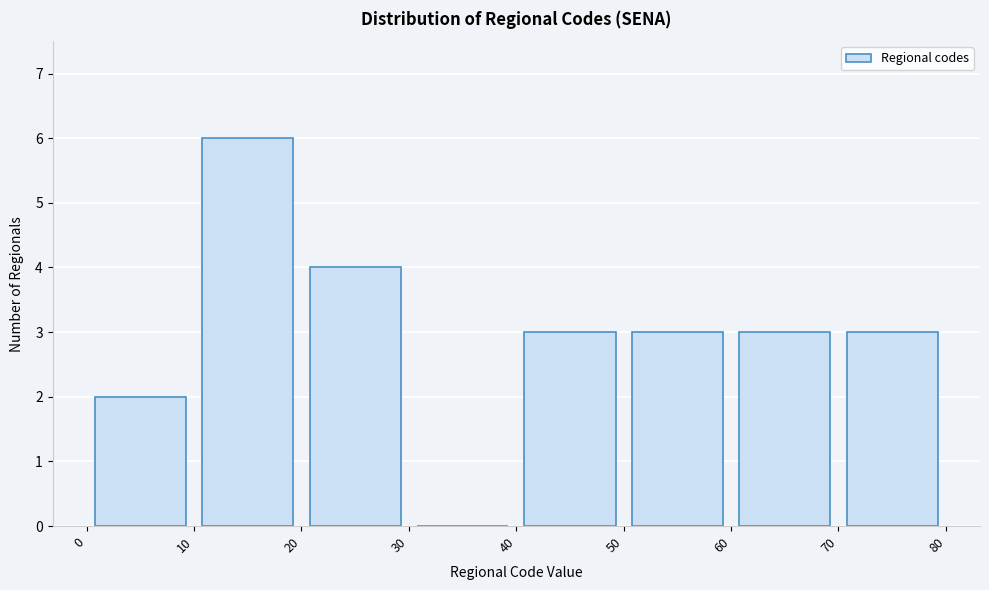

Which range on the x-axis has the tallest bar?

10 to 20